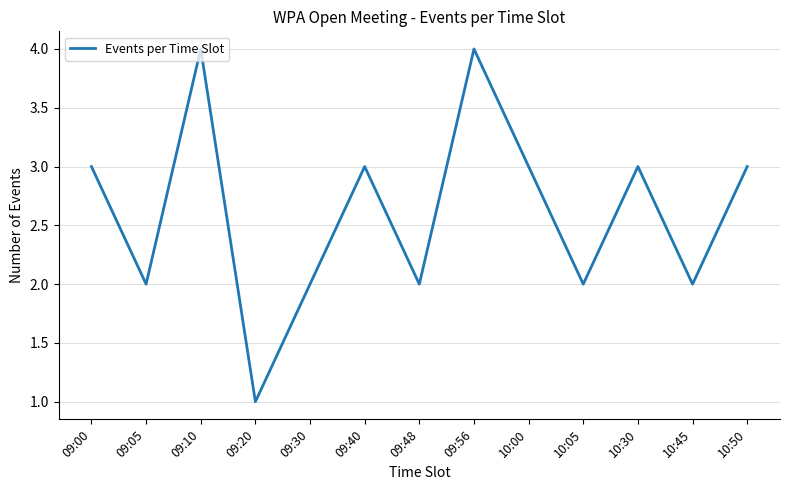

The value at 09:00 is 1. True or false?

False